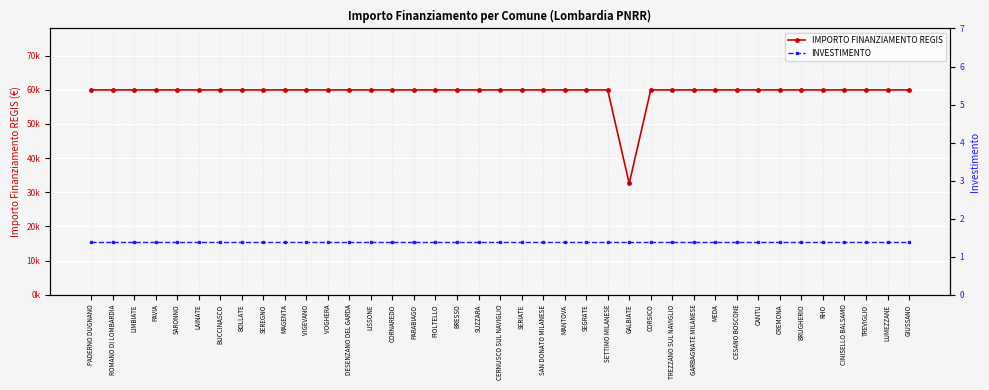

What is the label of the 28th point from the left?

TREZZANO SUL NAVIGLIO